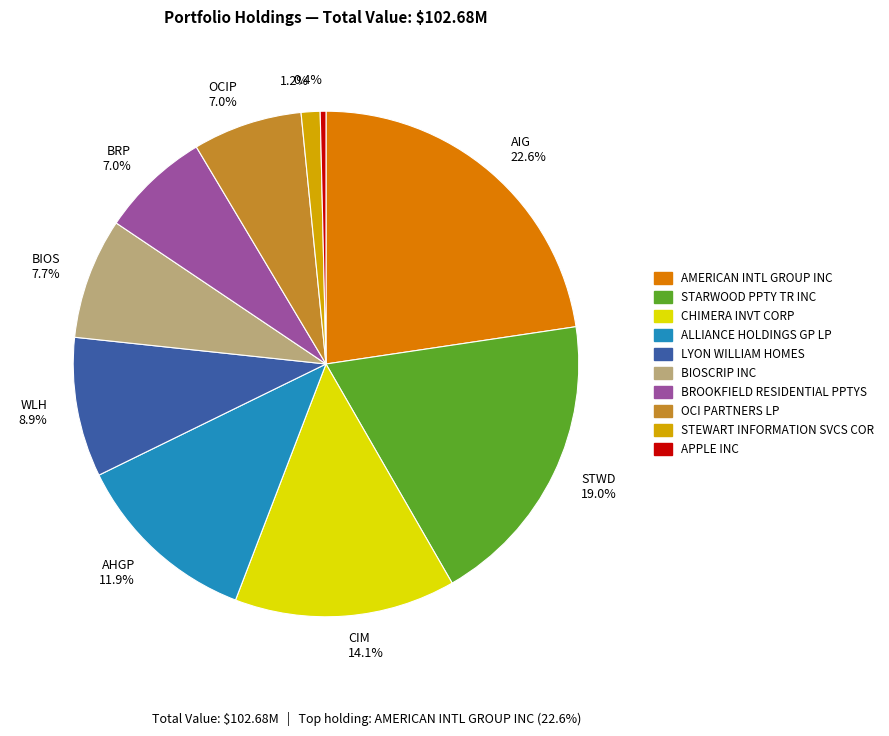

Which slice is the largest?

AIG 22.6%